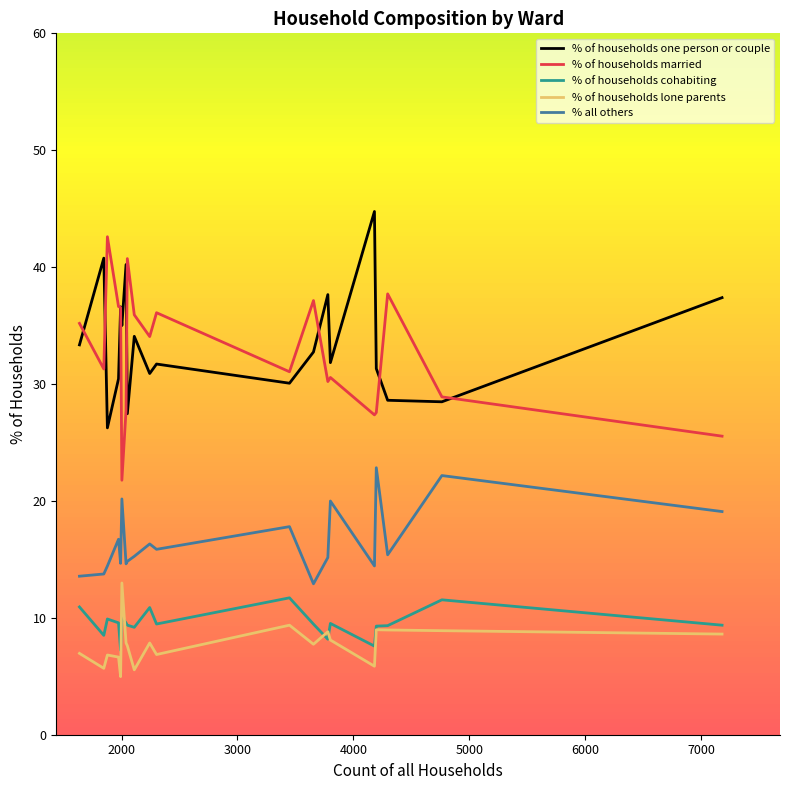

True or false: % all others and % of households one person or couple cross at least once.

False